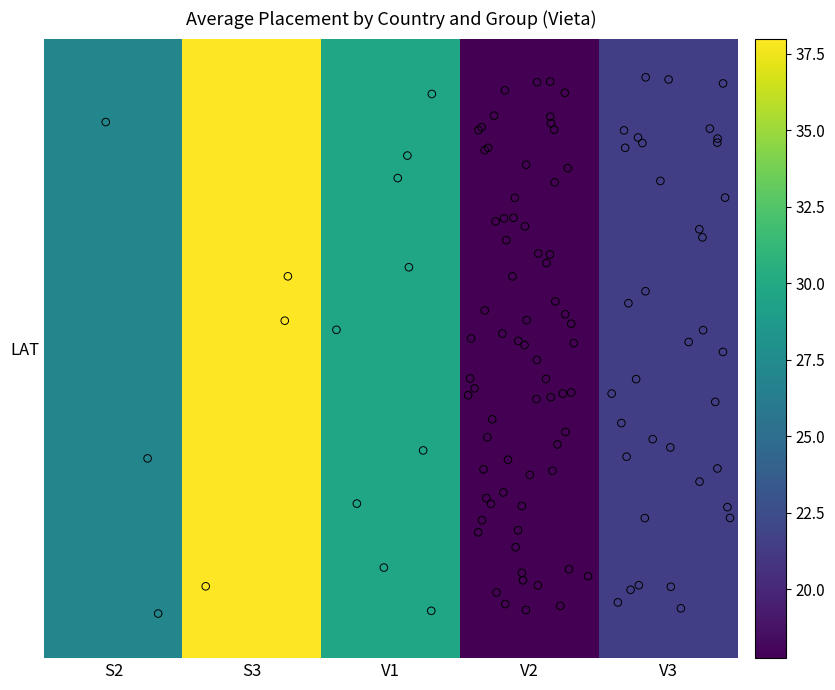

What is the approximate value at S3?

38.0